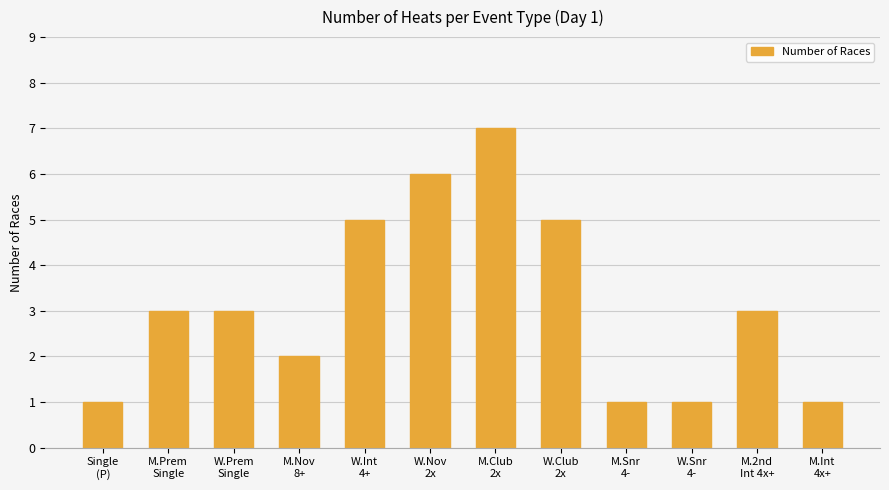

Between M.Snr
4- and W.Int
4+, which is larger?

W.Int
4+